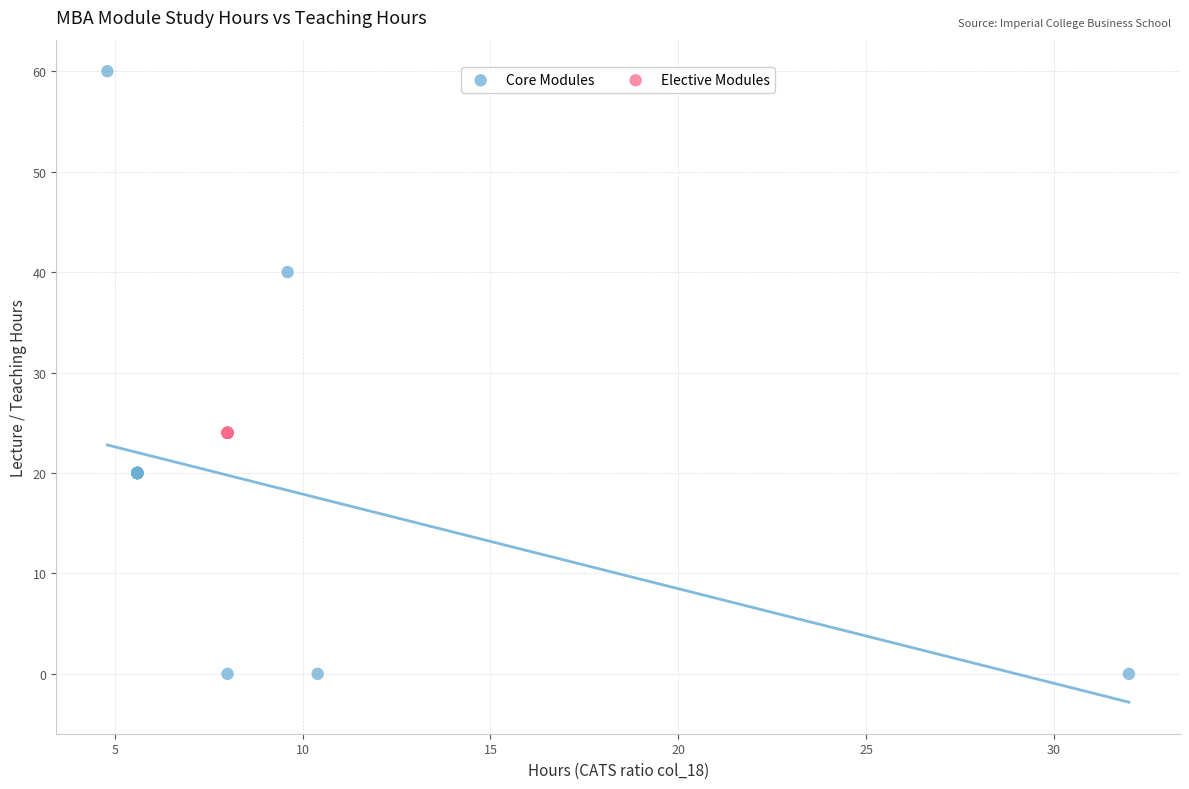

Which series reaches the minimum Y coordinate?

Core Modules